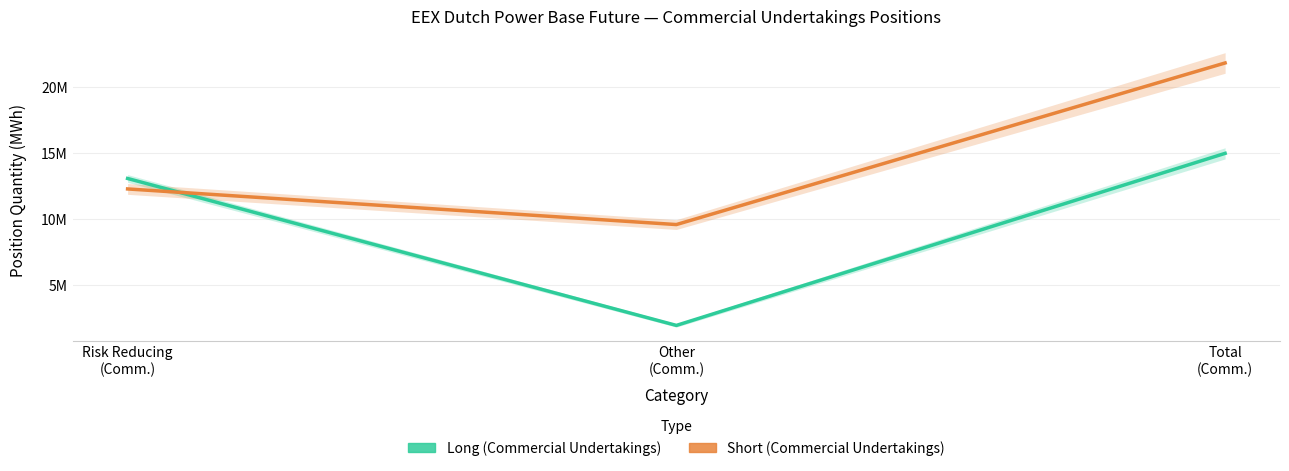

What is the total value across all series at Other
(Comm.)?

11466878